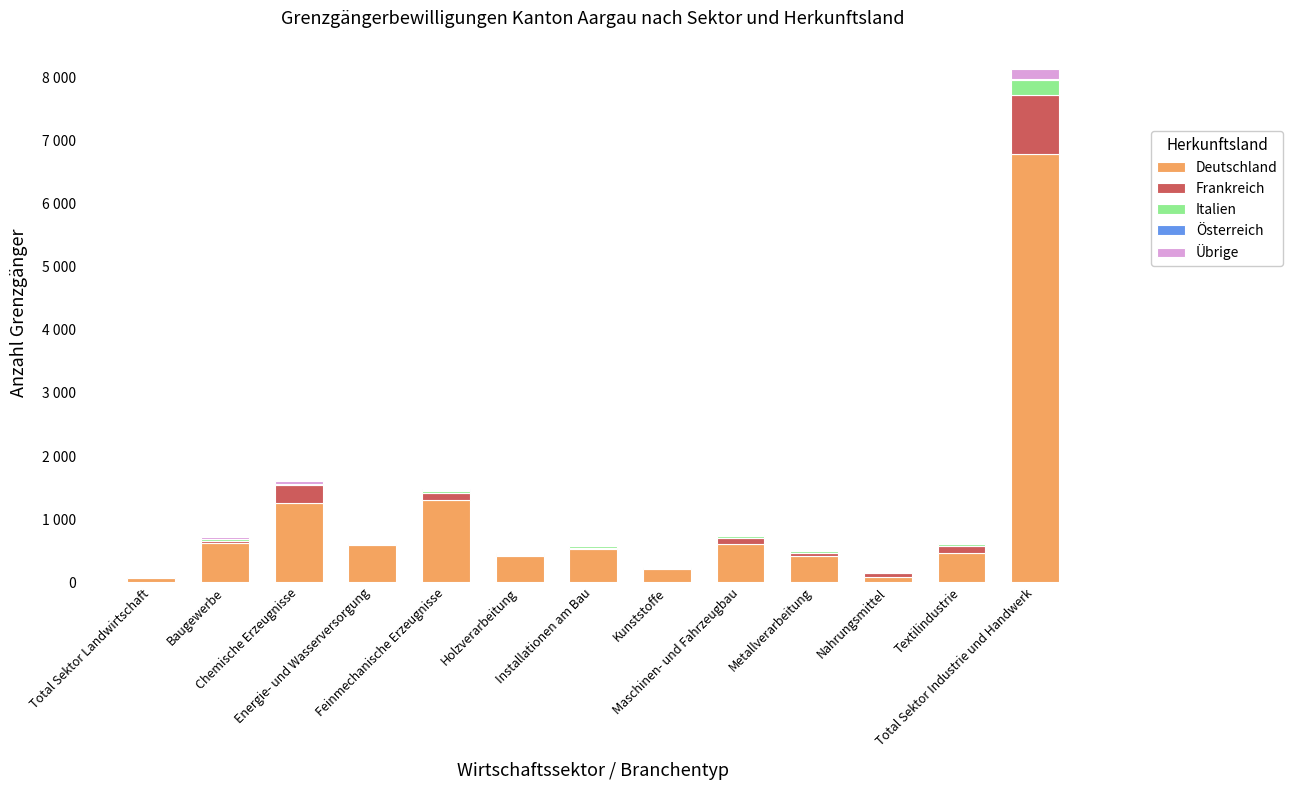

Does the chart contain stacked bars?

Yes